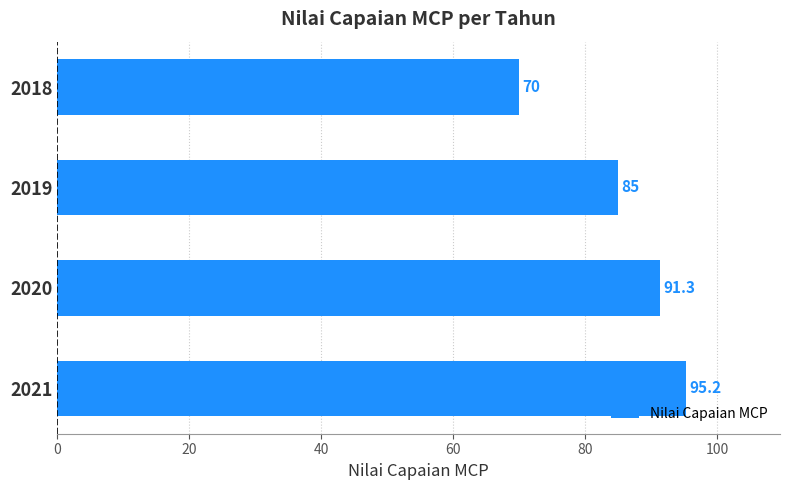

Approximately how many times larger is the value at 2021 compared to 2020?

1.0